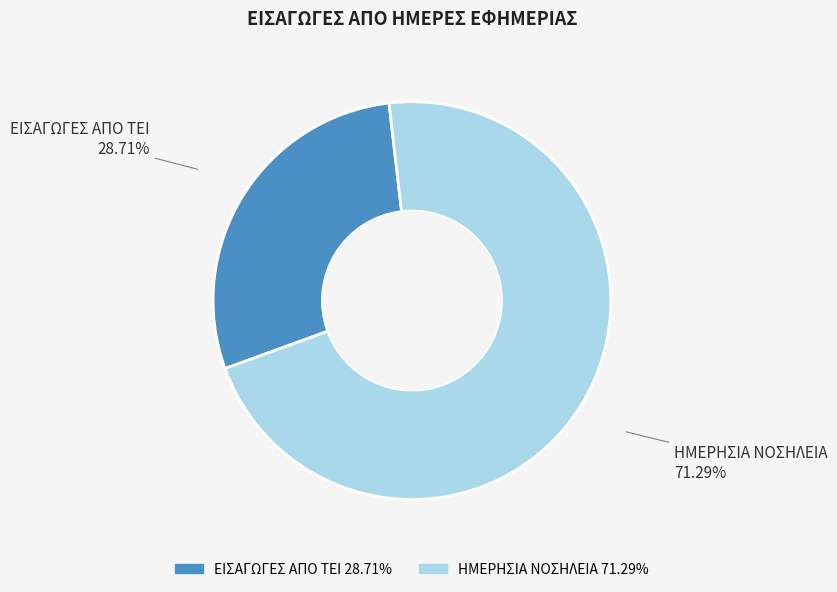

Count the number of slices in the pie.

2